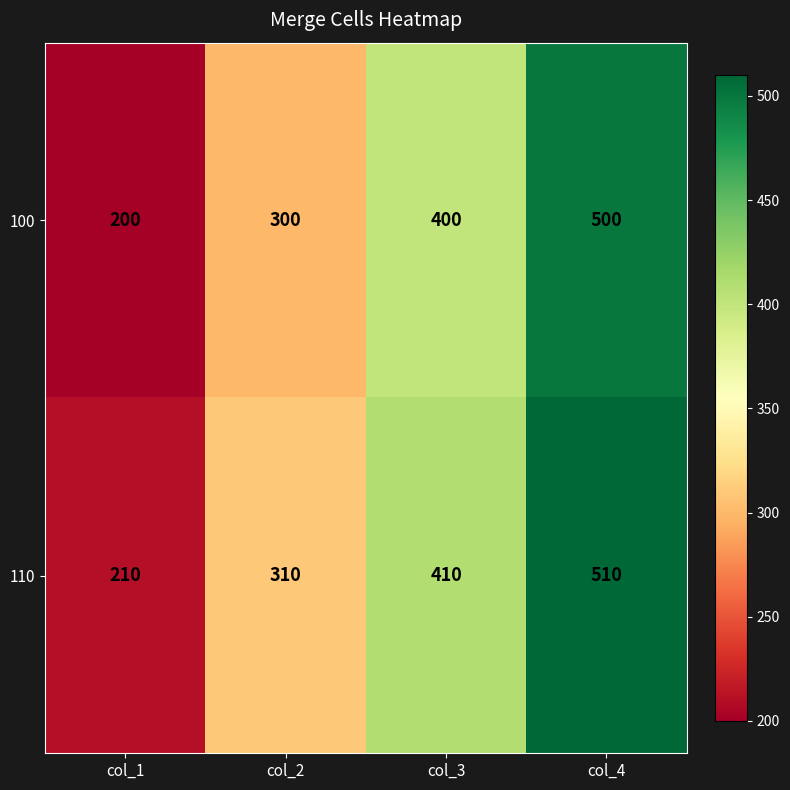

What is the difference between the highest and lowest values at col_1?

10